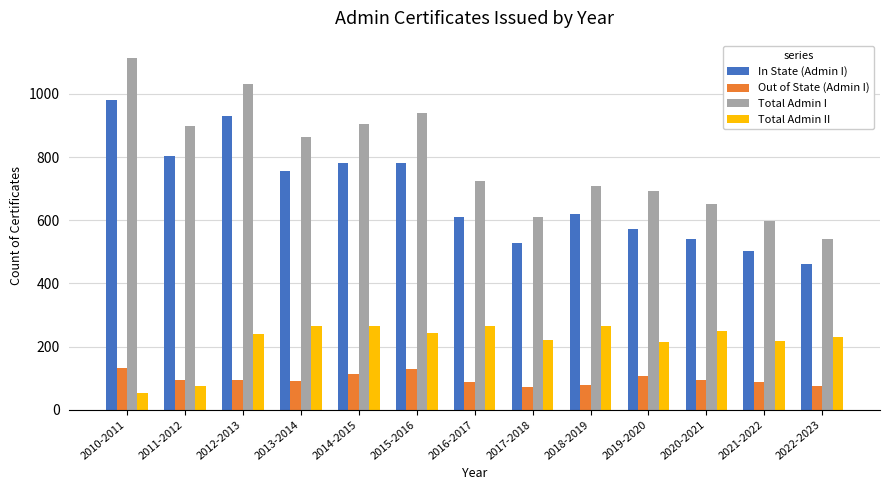

What is the total value across all series at 2012-2013?

2297